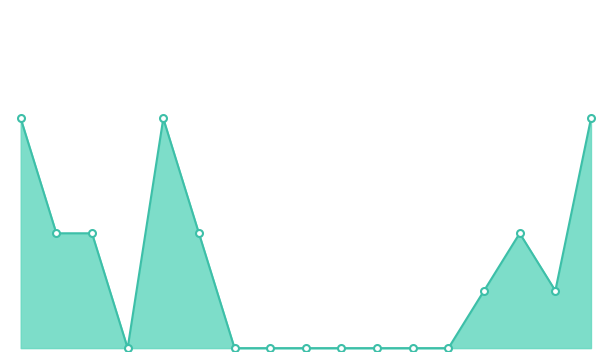

Does the chart have visible grid lines?

No